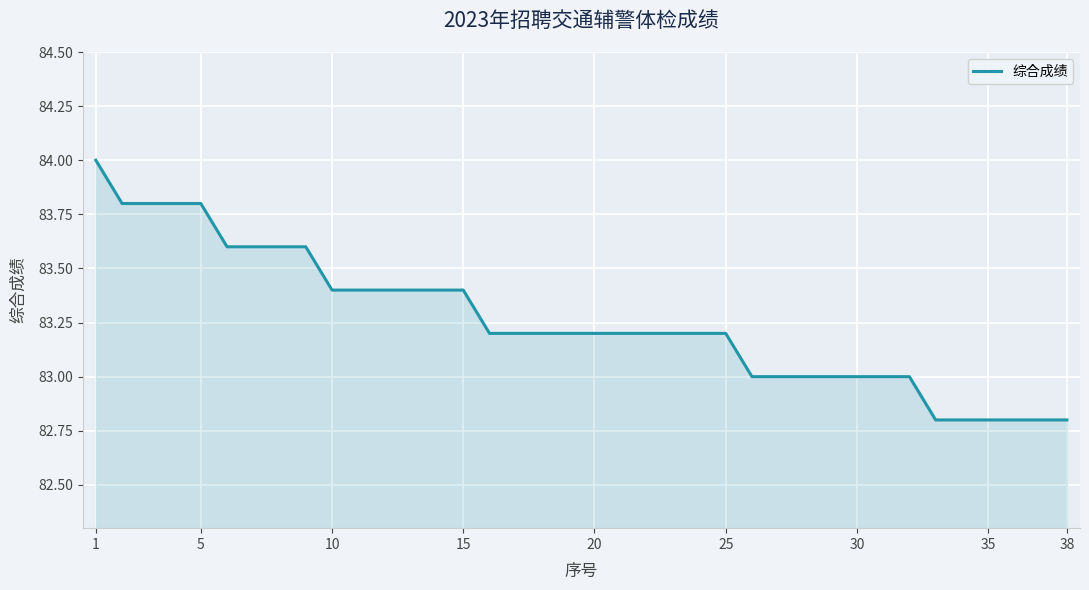

What is the greatest value displayed?

84.0